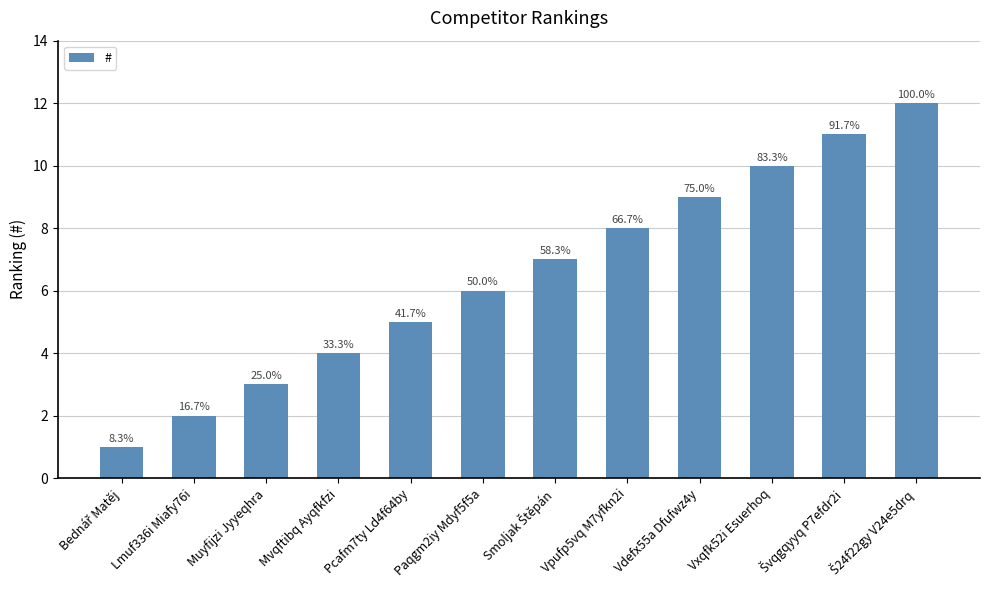

Which category has the highest value across all series?

Š24f22gy V24e5drq